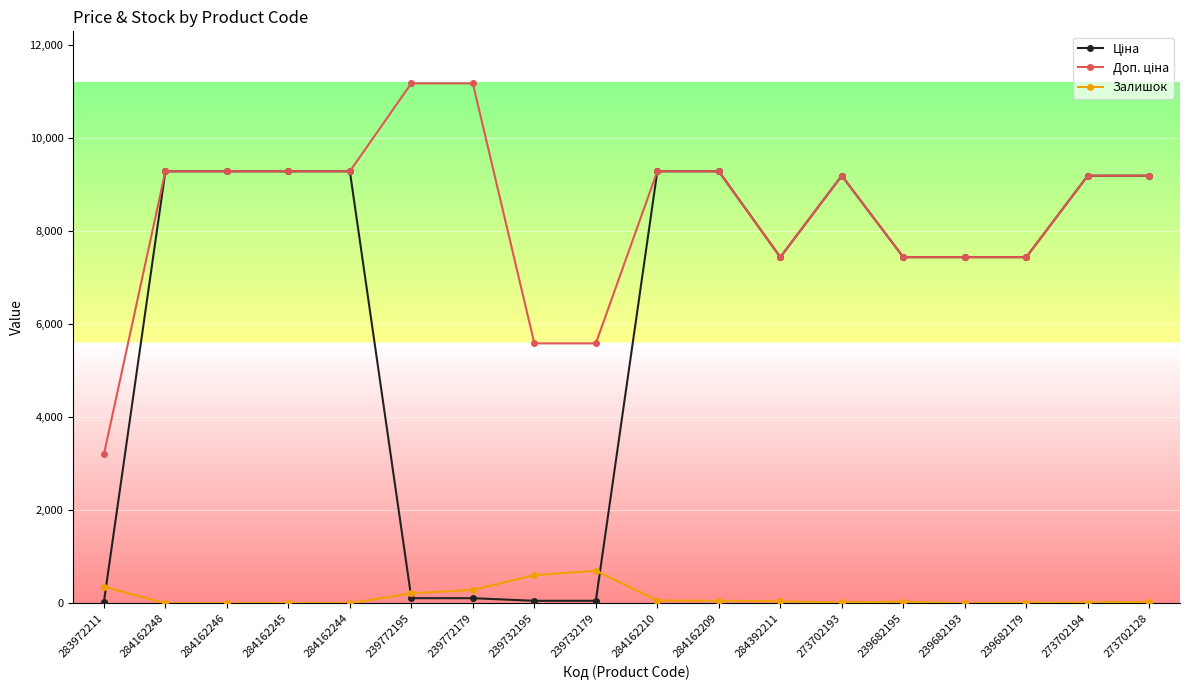

At how many categories does at least one series exceed 8355?

11